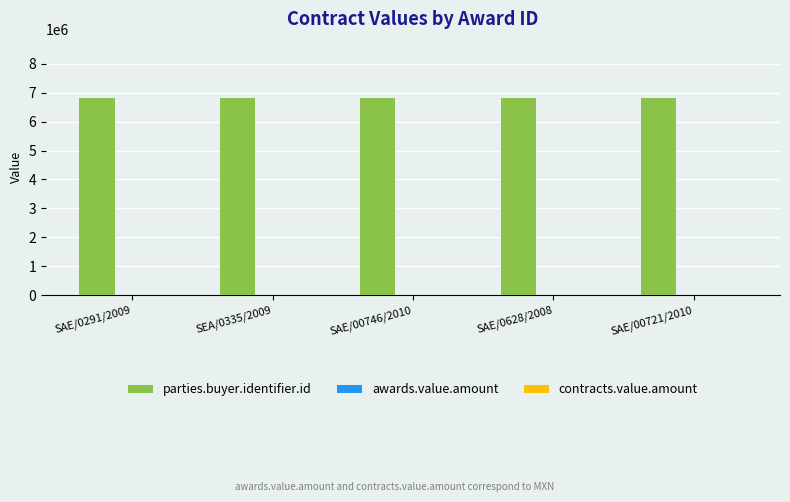

Which series has the largest total across all categories?

parties.buyer.identifier.id